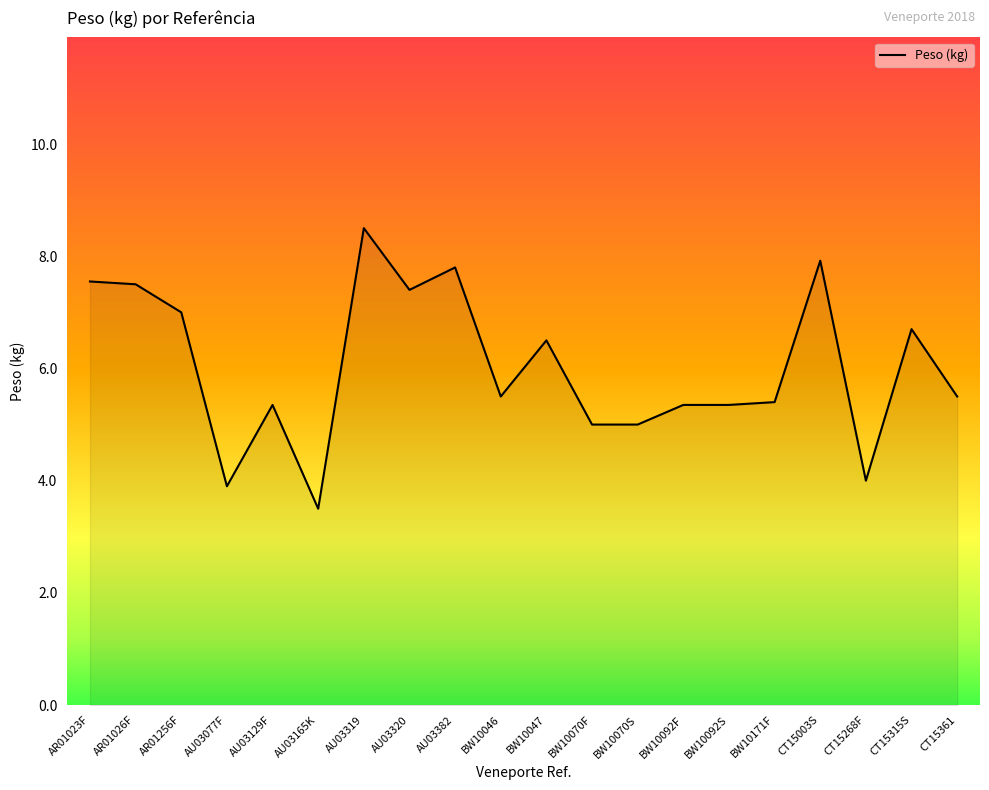

What is the smallest value displayed?

3.5